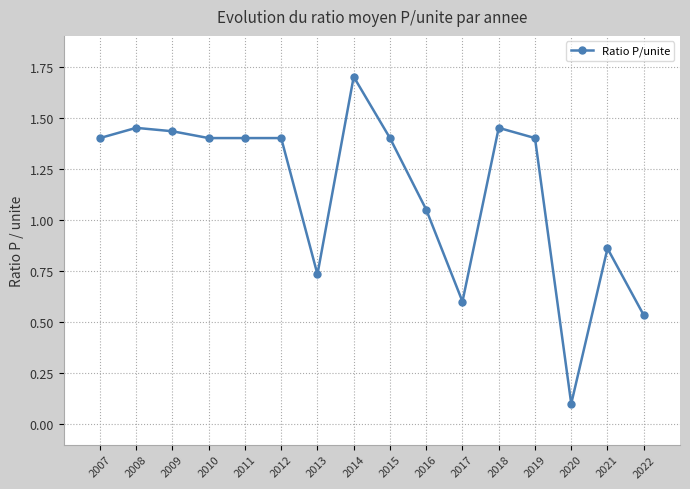

Is it true that the value at 2008 is 2.4?

False